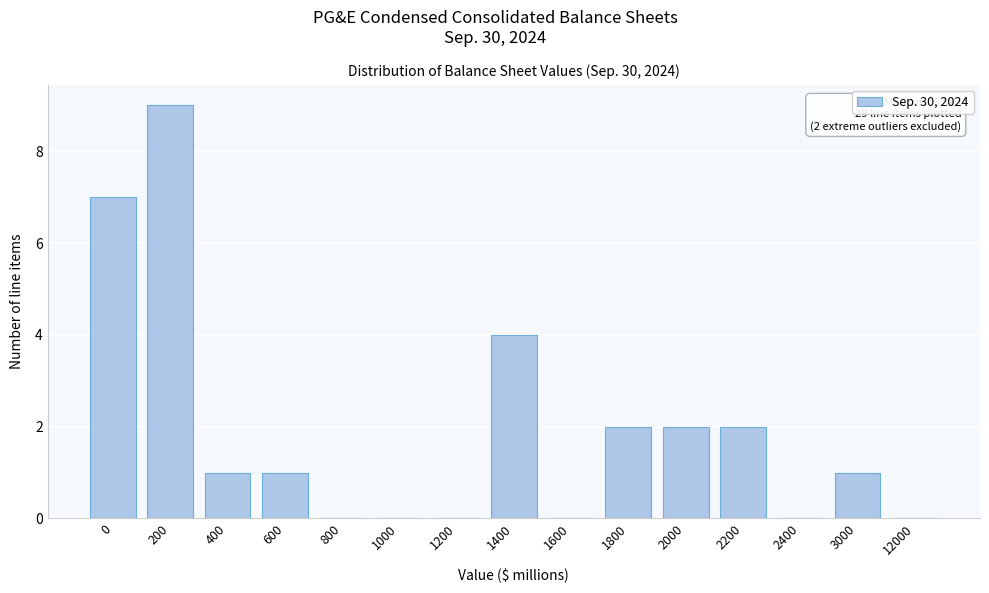

Reading left to right, transcribe all the data shown in this chart.

0=7	200=9	400=1	600=1	800=0	1000=0	1200=0	1400=4	1600=0	1800=2	2000=2	2200=2	2400=0	3000=1	12000=0